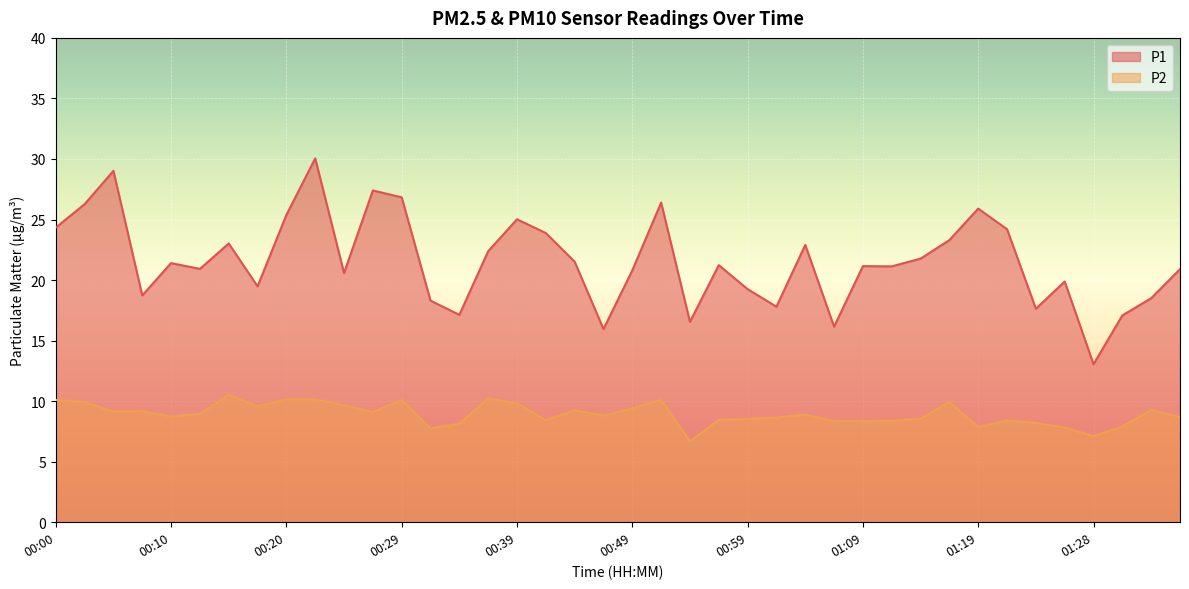

What is the difference between the highest and lowest values at 01:01?

9.2